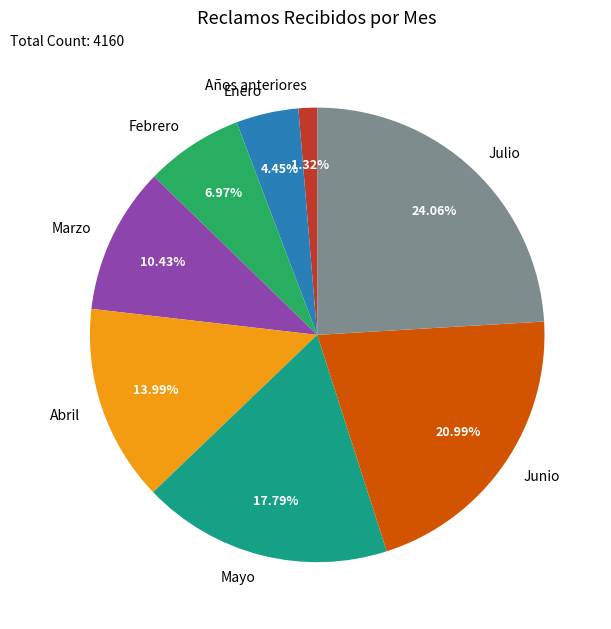

How many slices are in this pie chart?

8